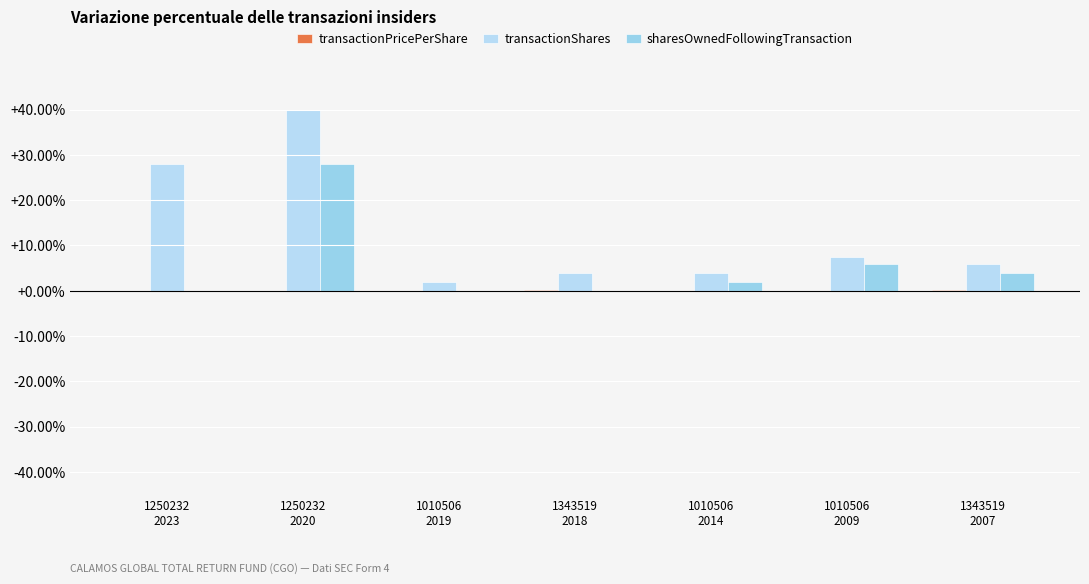

What is the maximum value shown in the chart?

40.0